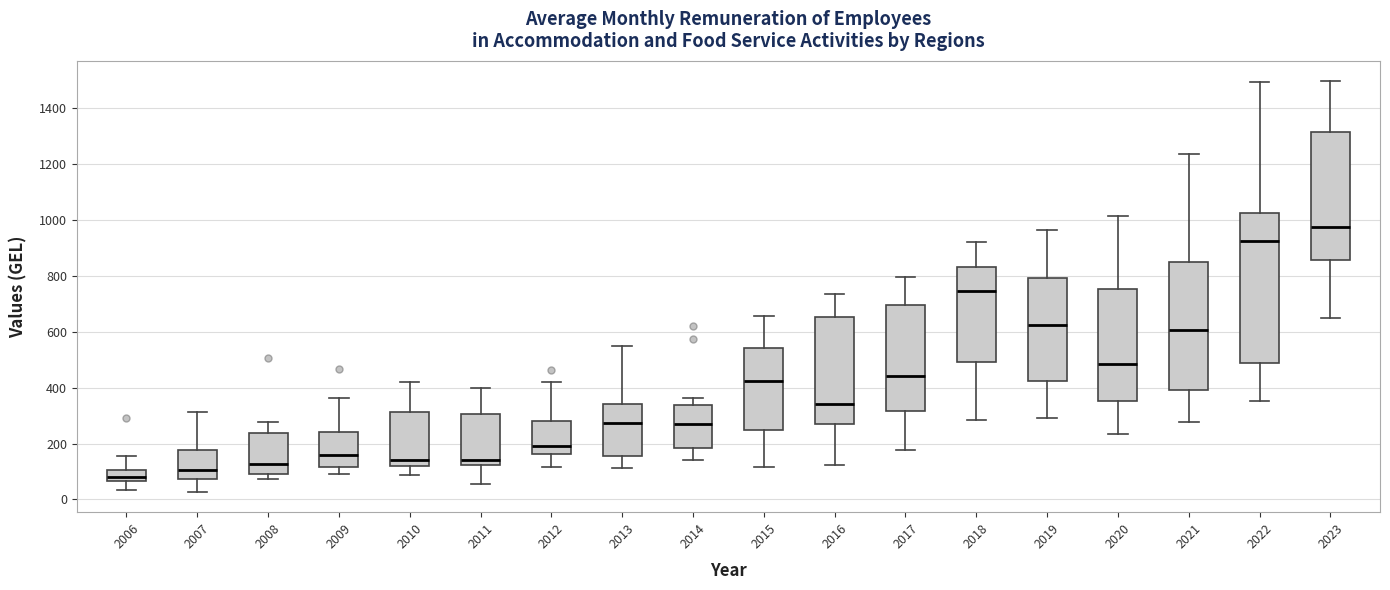

Where does the upper whisker of the box at x = 2013 end on the y-axis? The values are not printed on the chart, so give them approximately, as read against the axis.

540